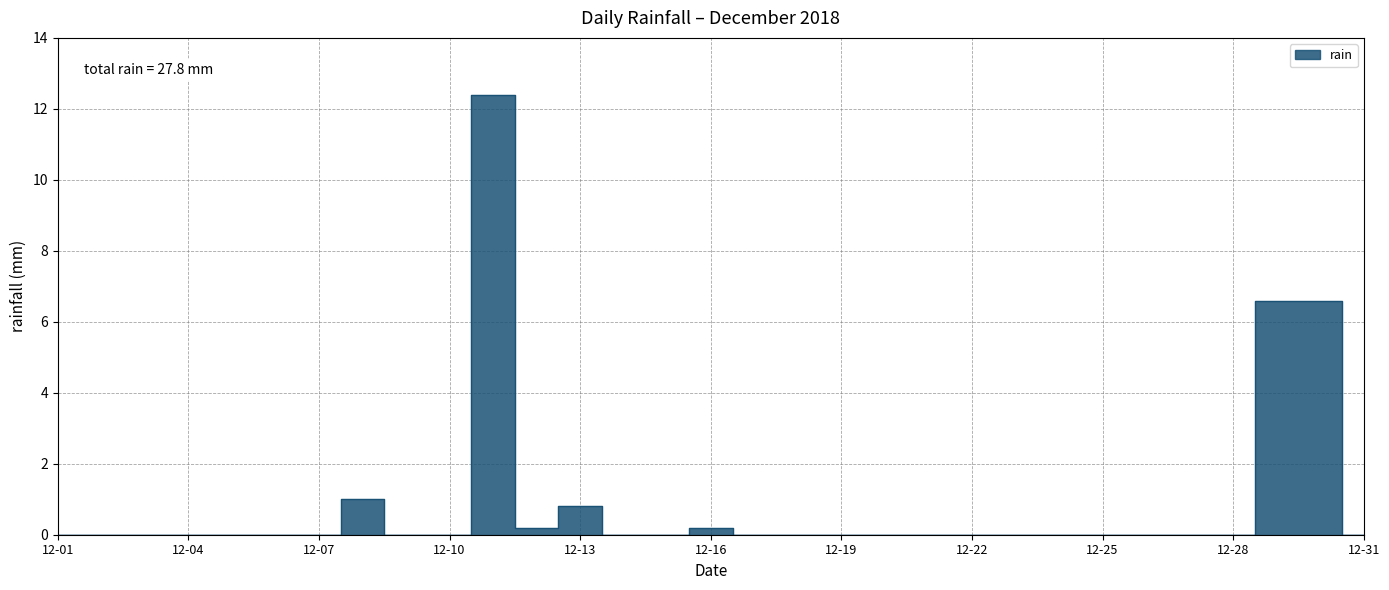

Is this an area chart (filled region under the line)?

No